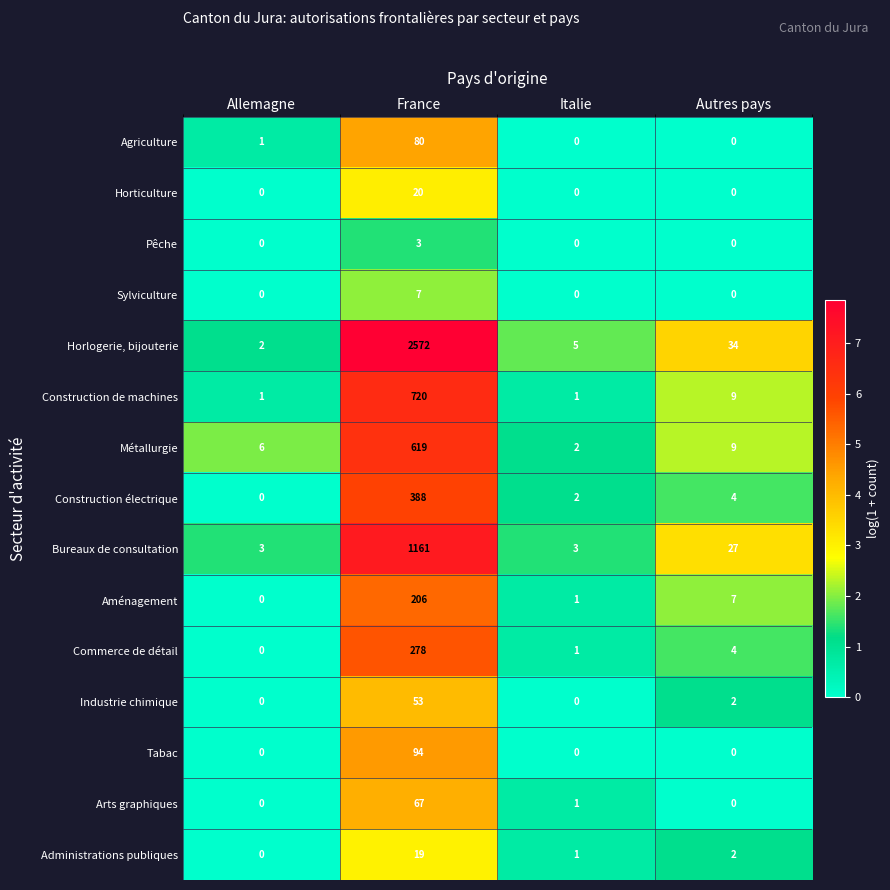

At how many categories does at least one series exceed 1?

4